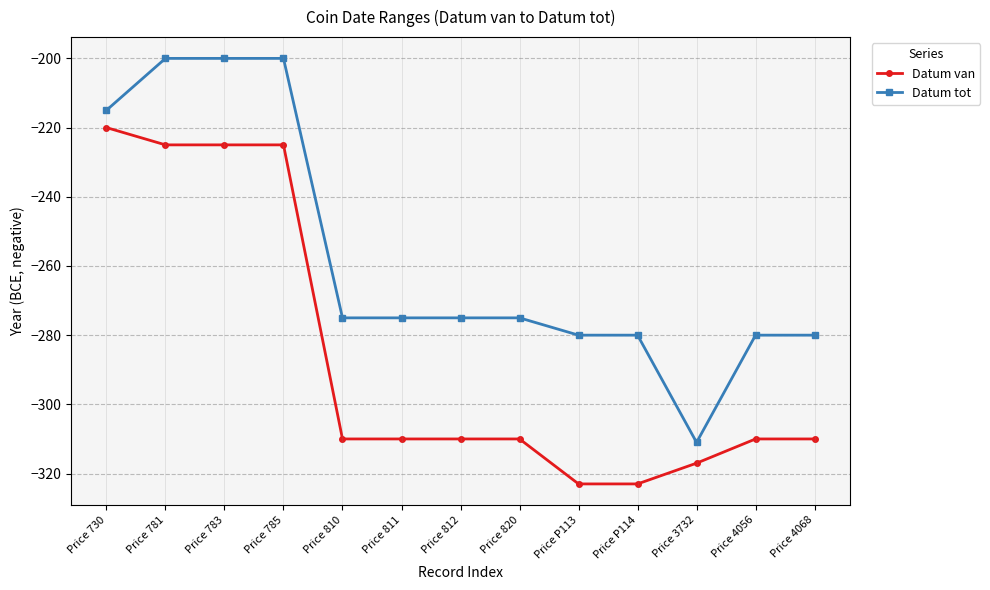

Is the value of Datum tot at Price P113 greater than the value of Datum van at Price 4056?

Yes